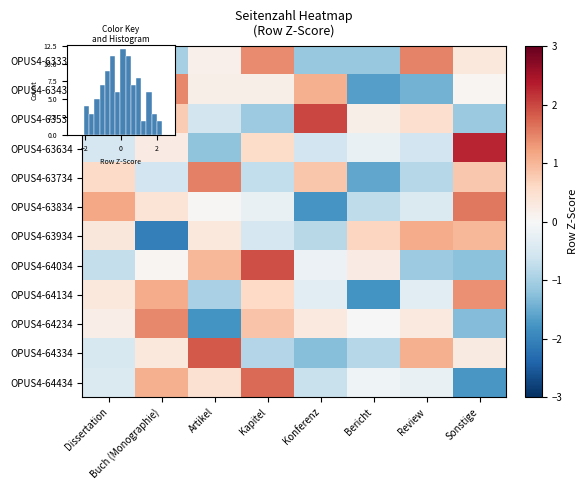

Is it true that OPUS4-64234 equals -0.0 at Bericht?

True